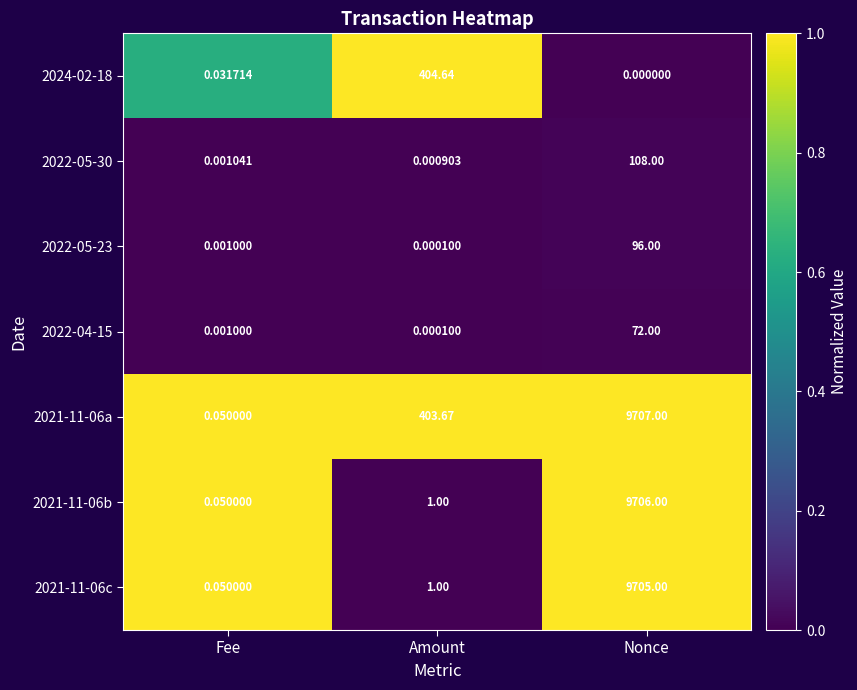

At which category is the sum across all series the highest?

Nonce